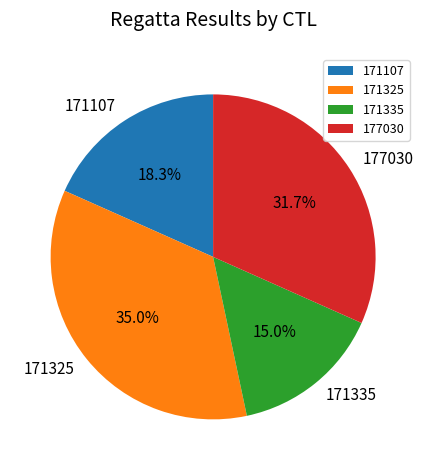

Approximately how many times larger is the value at 177030 compared to 171107?

1.7